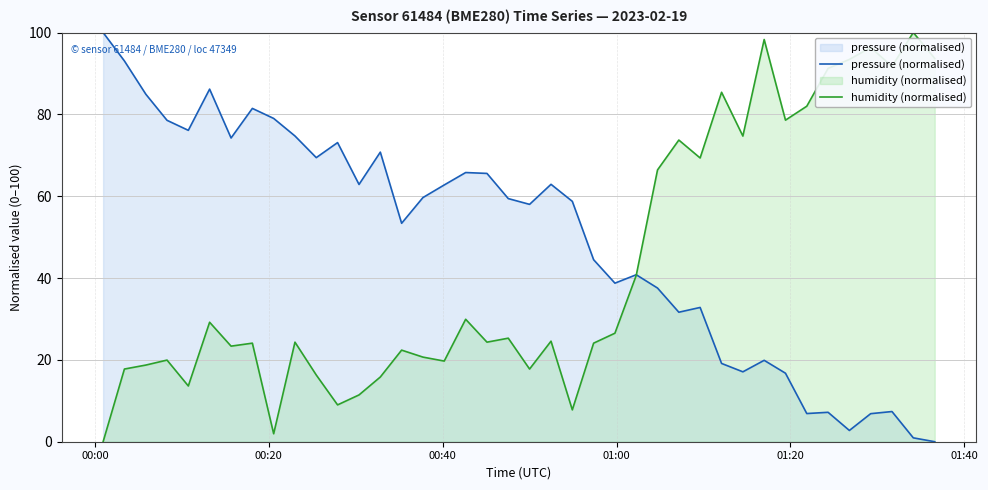

List the series in order of their overall mean, highest first.

pressure (normalised), humidity (normalised)